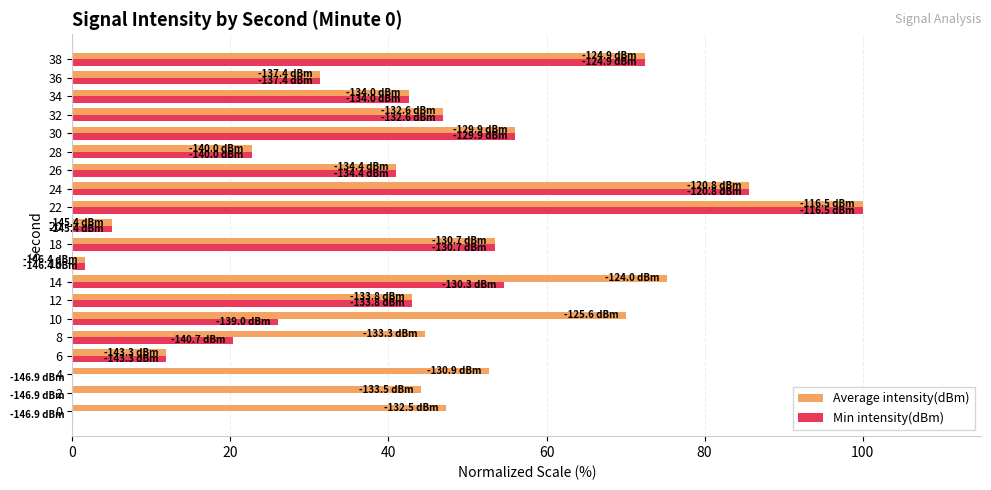

Which category has the highest value in the Min intensity(dBm) series?

22